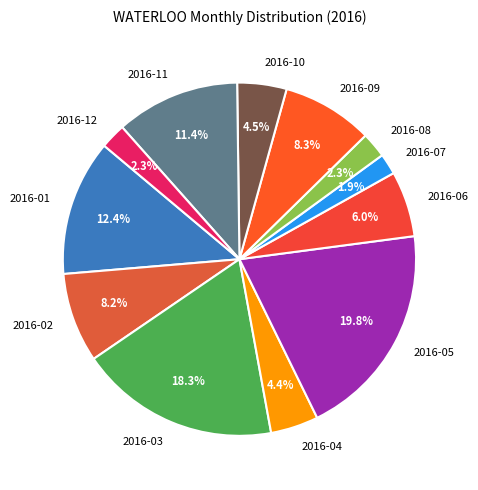

Approximately how many times larger is the value at 2016-03 compared to 2016-05?

0.9